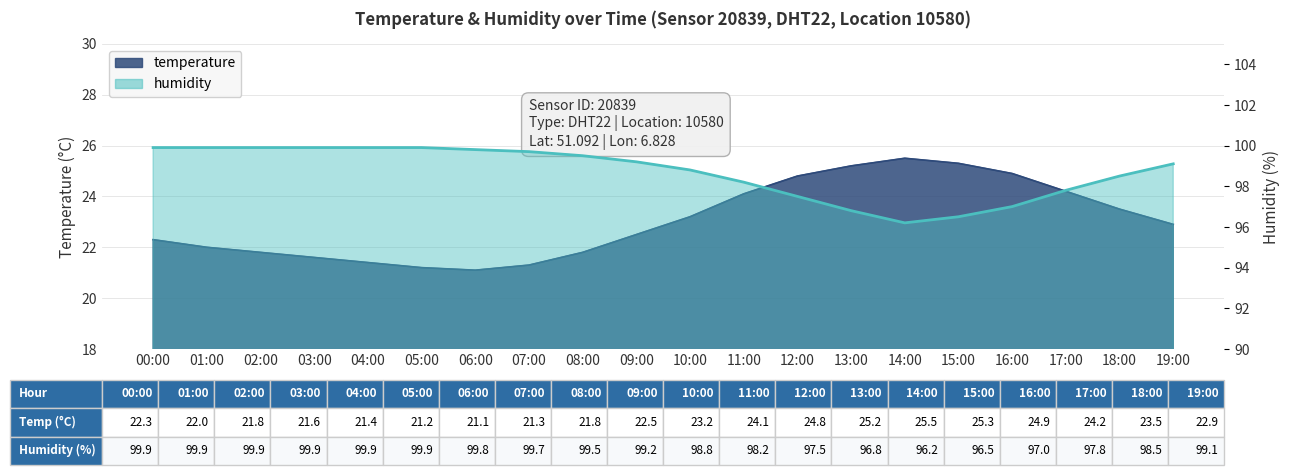

Reading left to right, list all the values displayed in this chart.

temperature: 00:00=22.3	01:00=22.0	02:00=21.8	03:00=21.6	04:00=21.4	05:00=21.2	06:00=21.1	07:00=21.3	08:00=21.8	09:00=22.5	10:00=23.2	11:00=24.1	12:00=24.8	13:00=25.2	14:00=25.5	15:00=25.3	16:00=24.9	17:00=24.2	18:00=23.5	19:00=22.9
humidity: 00:00=99.9	01:00=99.9	02:00=99.9	03:00=99.9	04:00=99.9	05:00=99.9	06:00=99.8	07:00=99.7	08:00=99.5	09:00=99.2	10:00=98.8	11:00=98.2	12:00=97.5	13:00=96.8	14:00=96.2	15:00=96.5	16:00=97.0	17:00=97.8	18:00=98.5	19:00=99.1